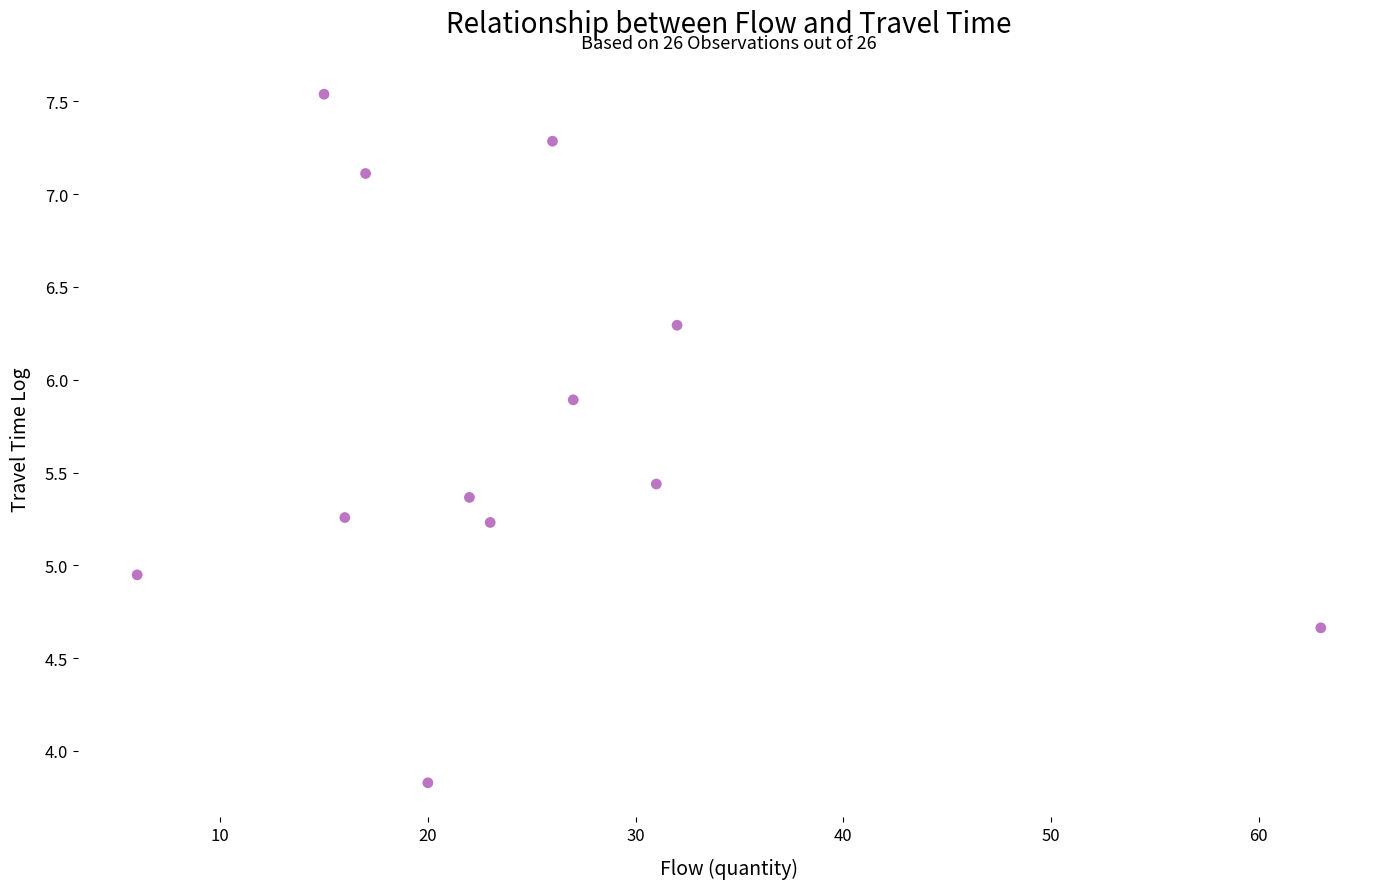

What is the range of X values (max minus min)?

57.0